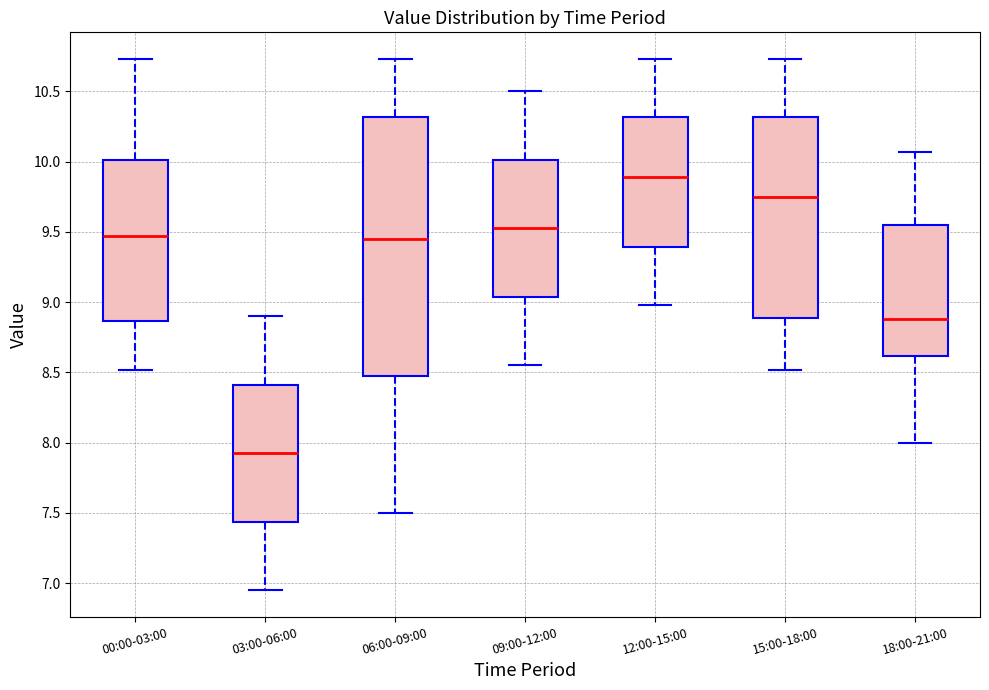

Which box has the highest median line?

12:00-15:00